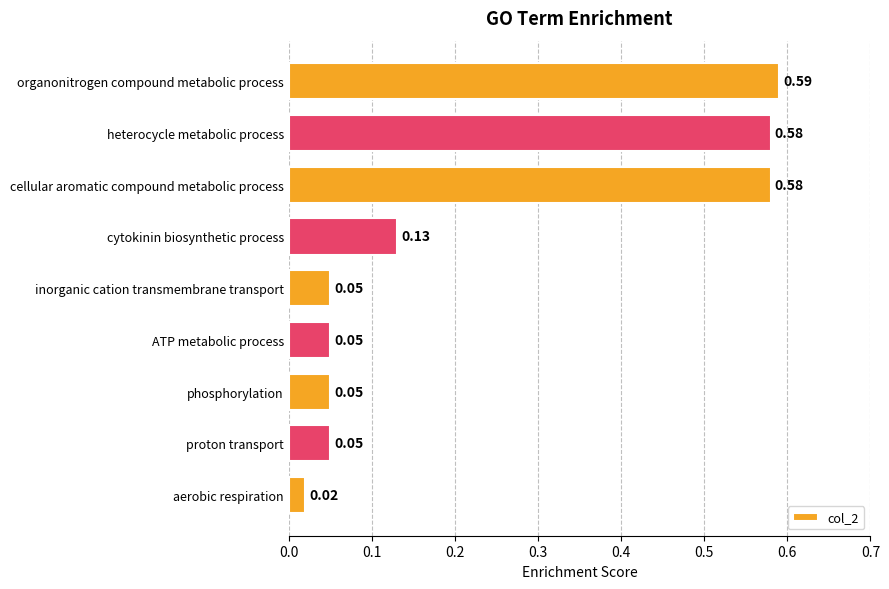

What is the change in value from organonitrogen compound metabolic process to cytokinin biosynthetic process?

-0.5